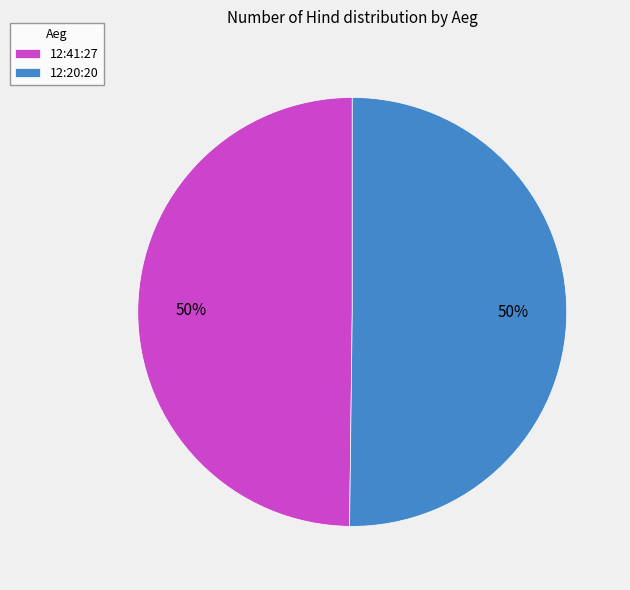

To the nearest percent, what is the average slice percentage?

50%